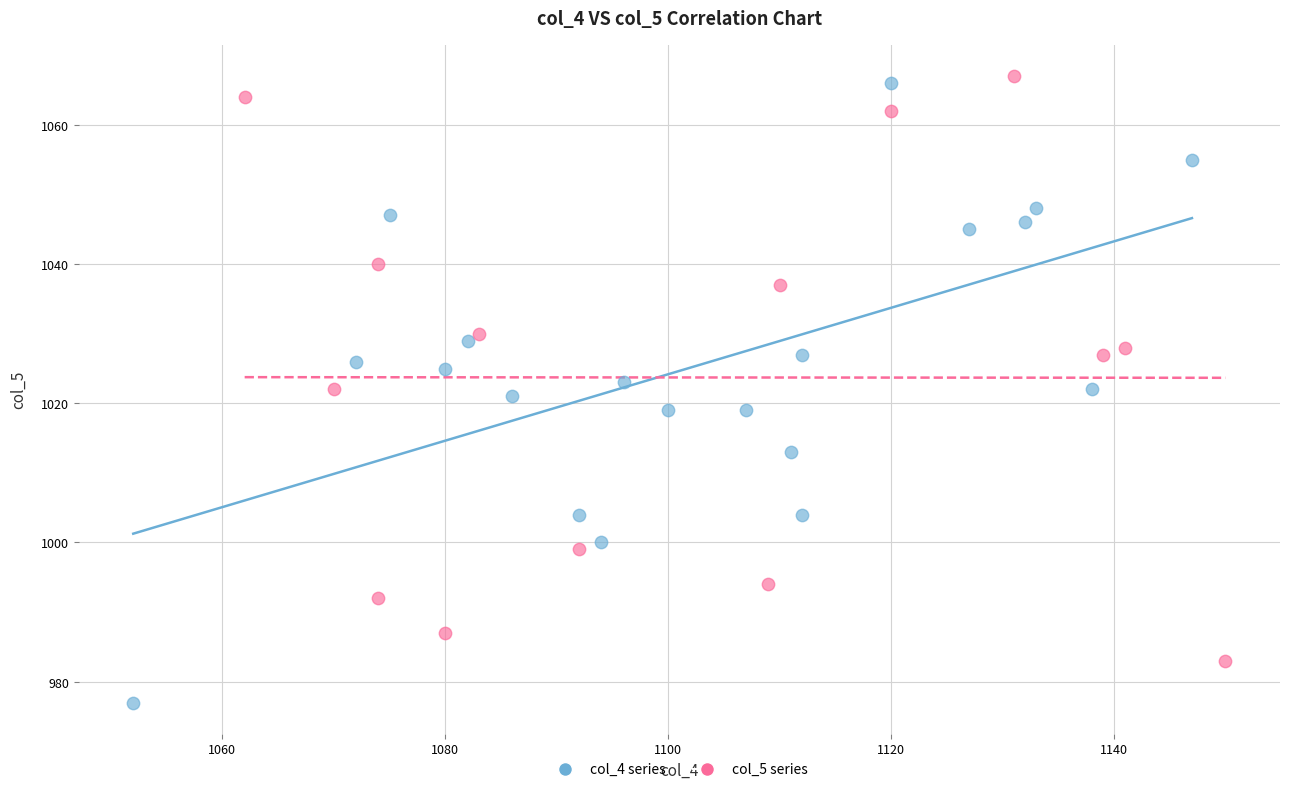

Which series reaches the minimum Y coordinate?

col_4 series